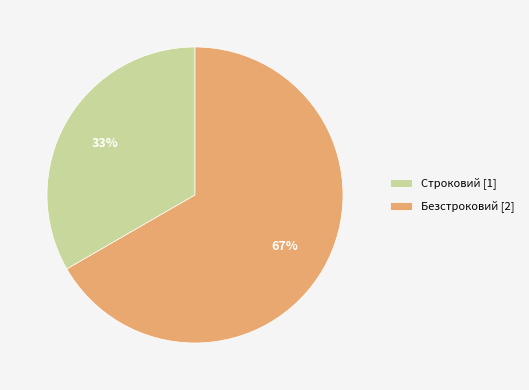

Combined, do Безстроковий [2] and Строковий [1] account for over 50%?

Yes